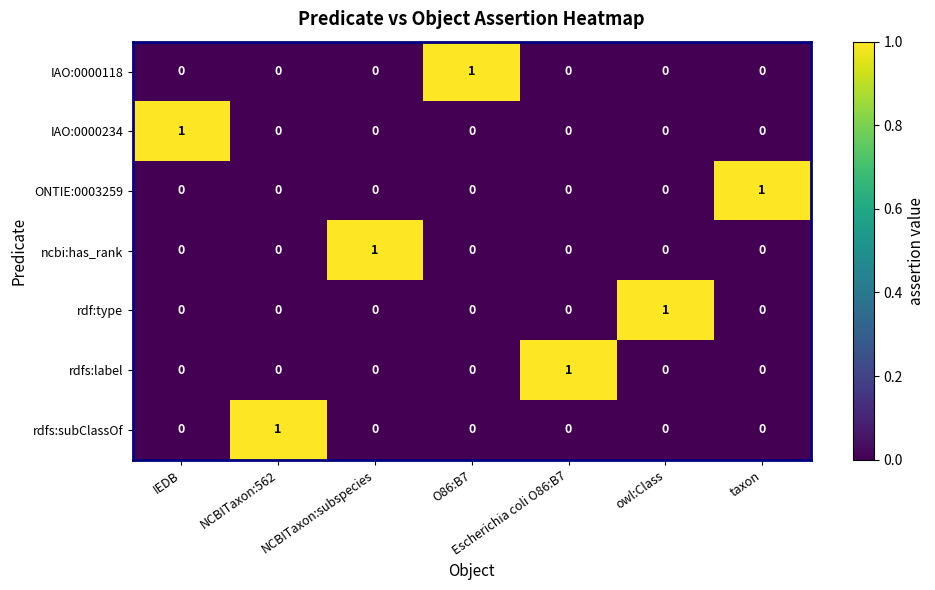

Count the rdfs:subClassOf values in the range 0 to 1.

7